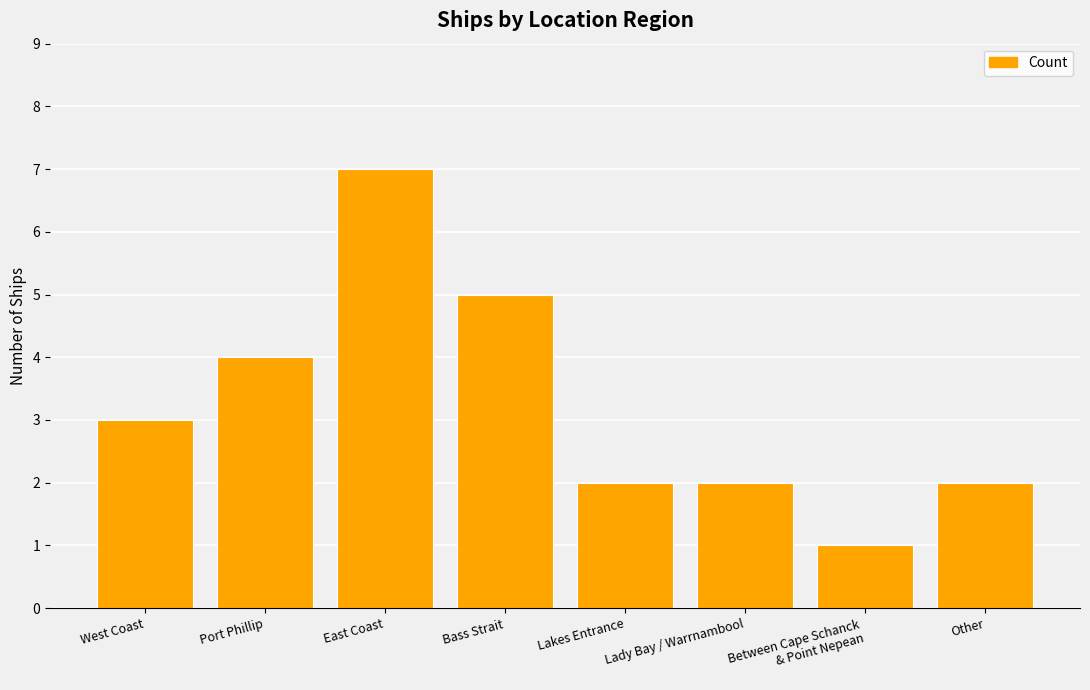

What is the greatest value displayed?

7